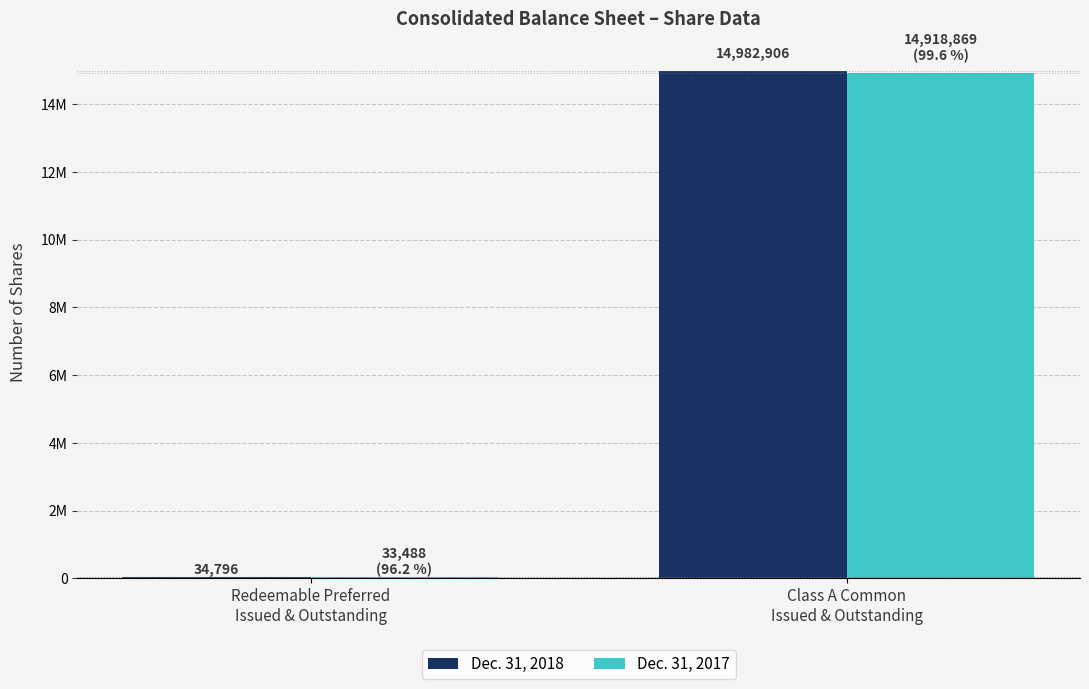

Which category has the highest value across all series?

Class A Common
Issued & Outstanding